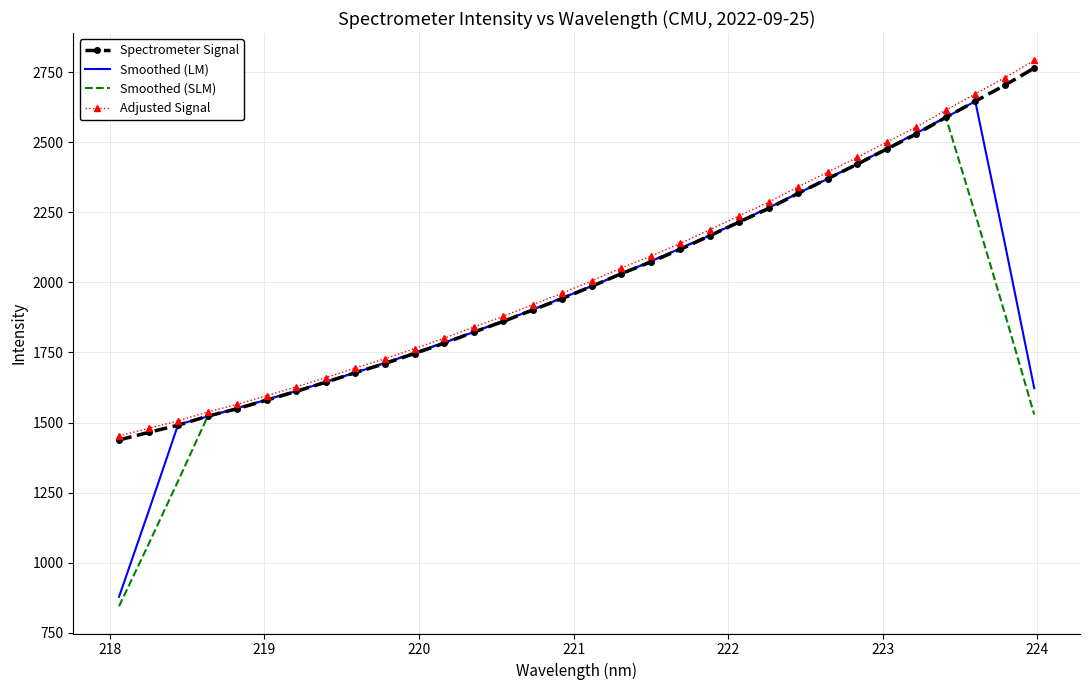

What is the minimum value shown in the chart?

845.2